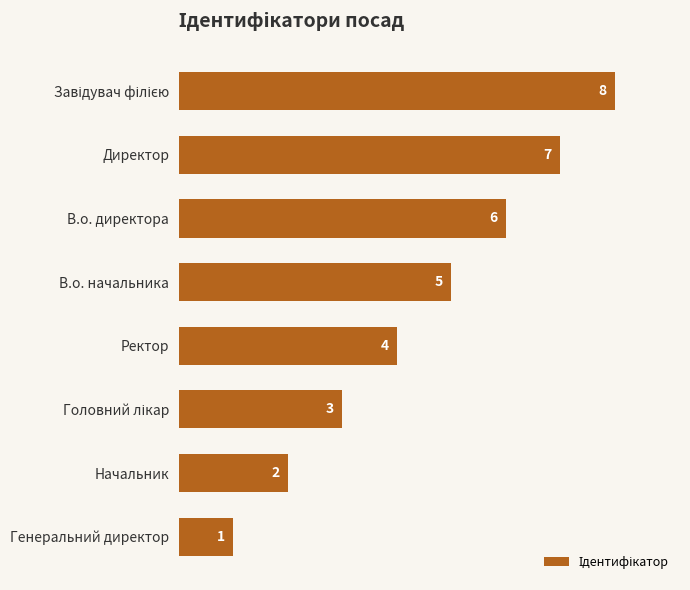

How many series are shown in this chart?

1